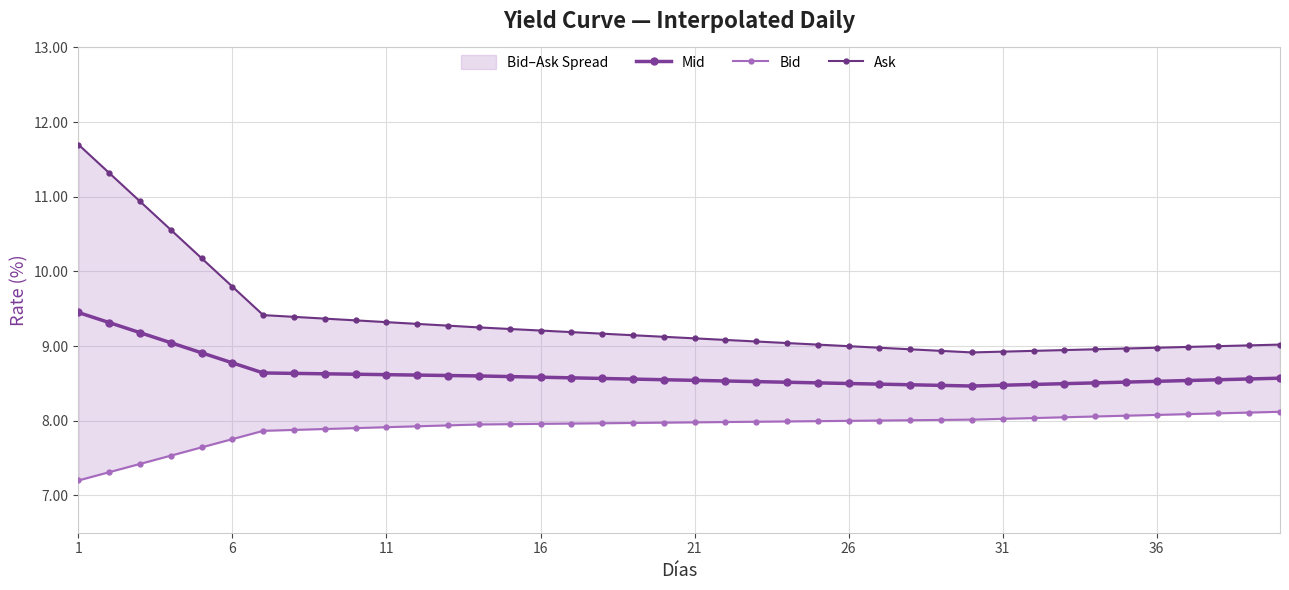

How many lines are shown in the chart?

3